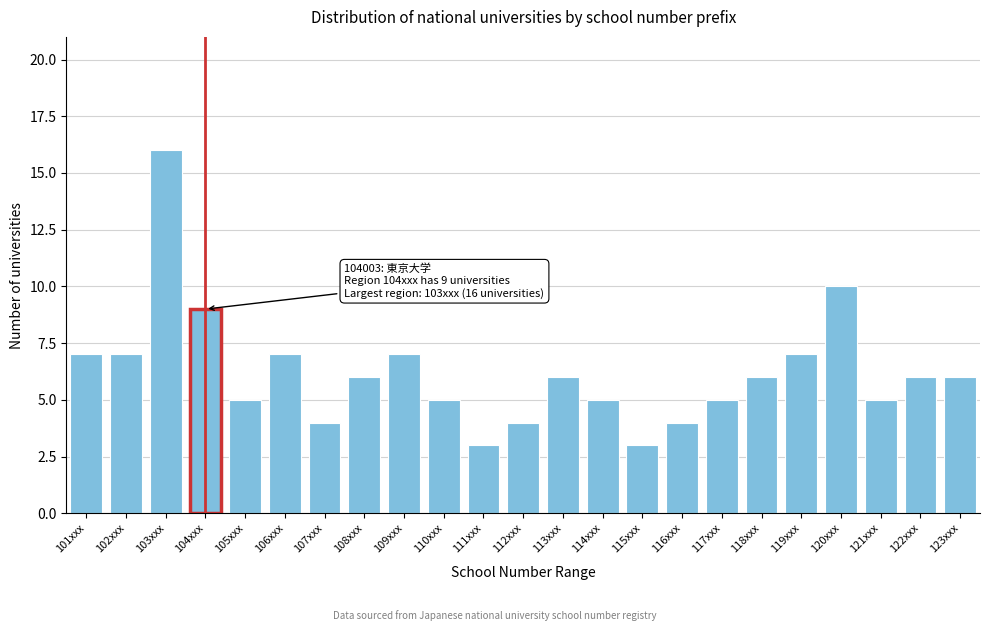

Reading left to right, transcribe all the data shown in this chart.

7	7	16	9	5	7	4	6	7	5	3	4	6	5	3	4	5	6	7	10	5	6	6